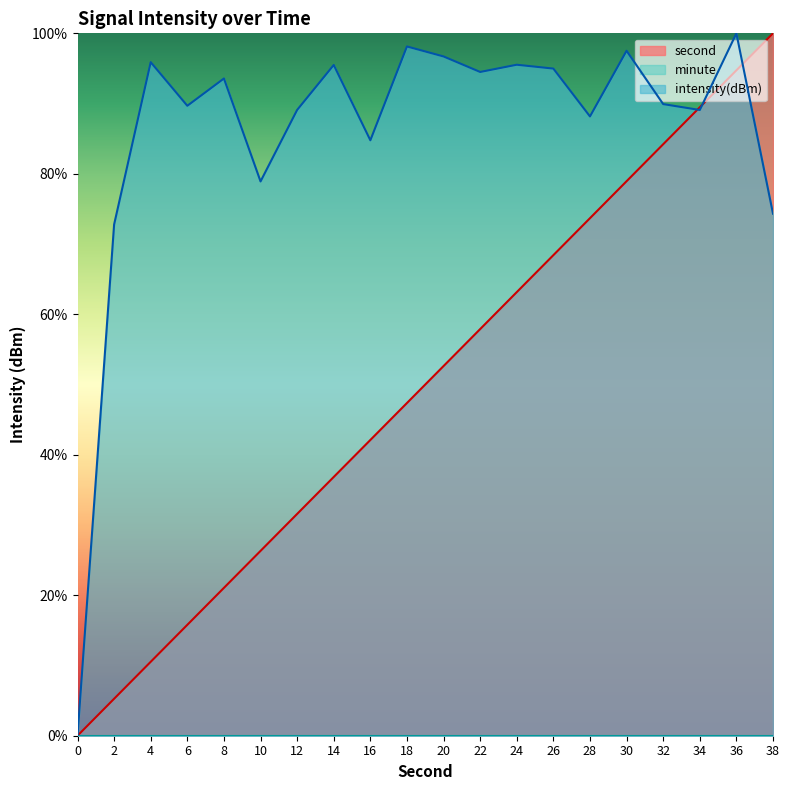

What is the sum of all second values?

1000.0